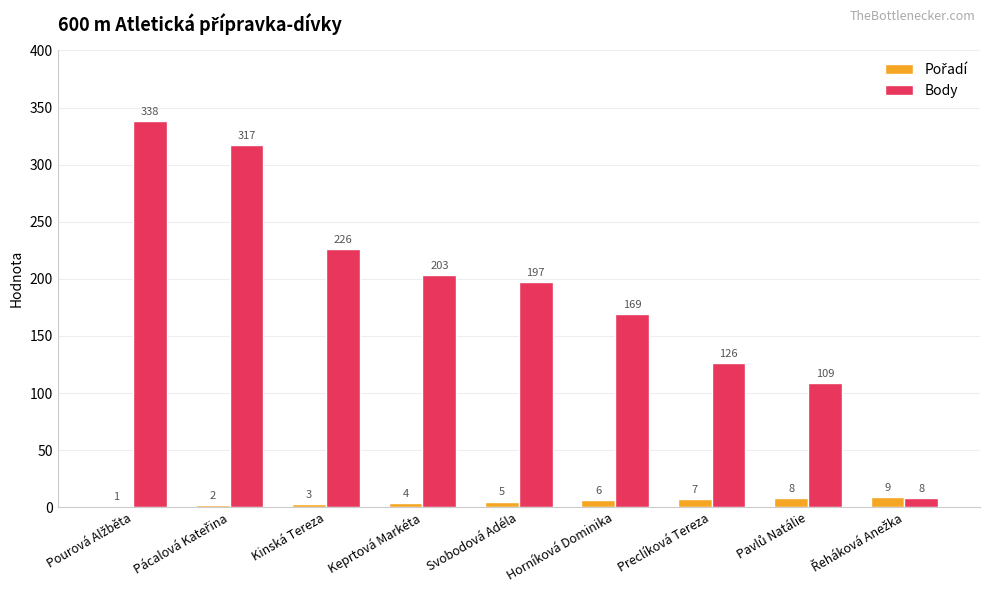

What is the maximum value shown in the chart?

338